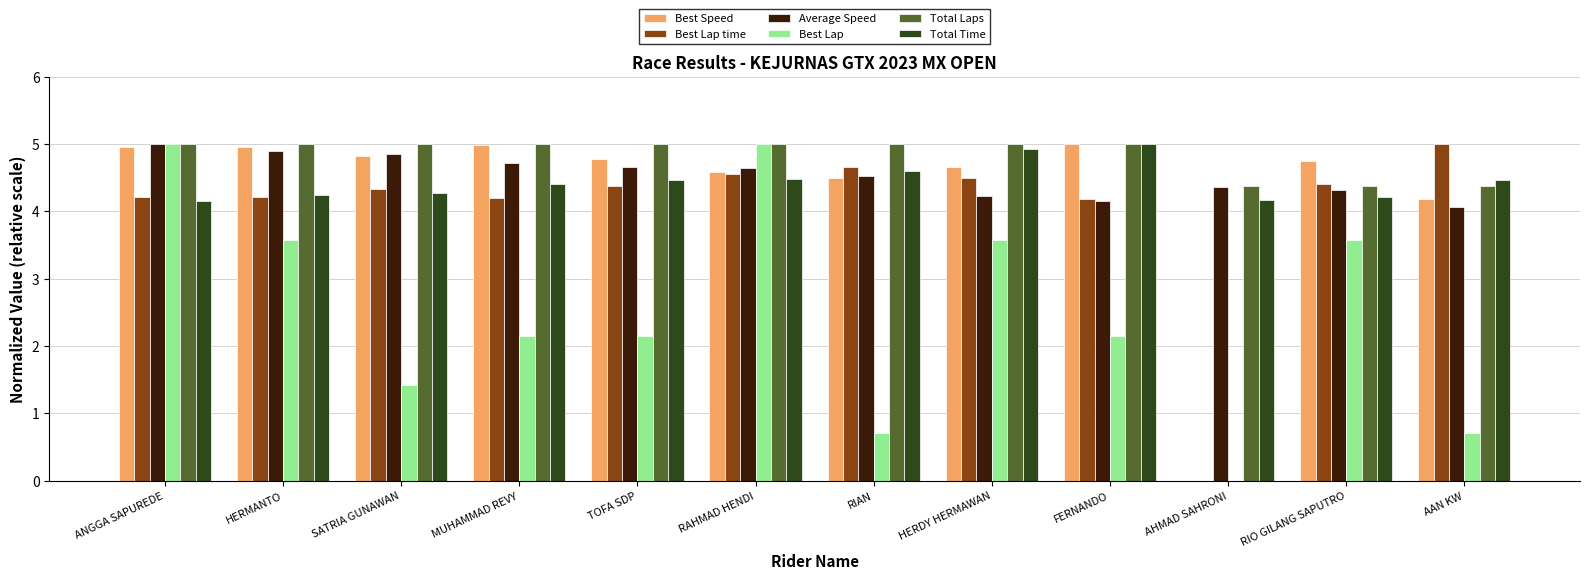

Read the Total Laps value at MUHAMMAD REVY.

5.0